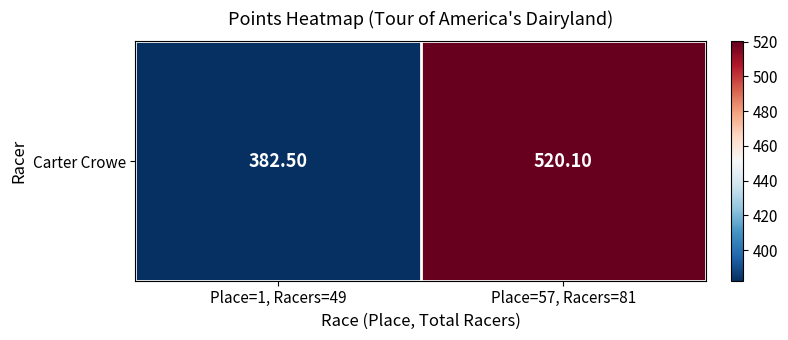

Where is the data nearest to the value 451?

Place=1, Racers=49